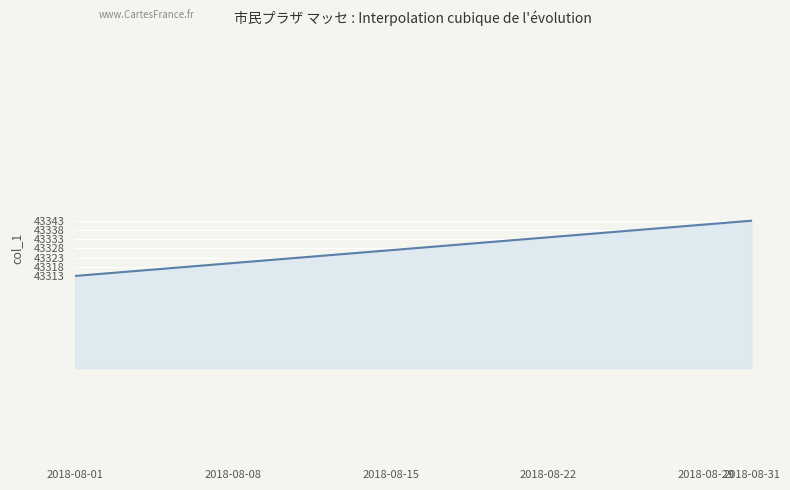

What is the difference between the maximum and minimum values?

30.0